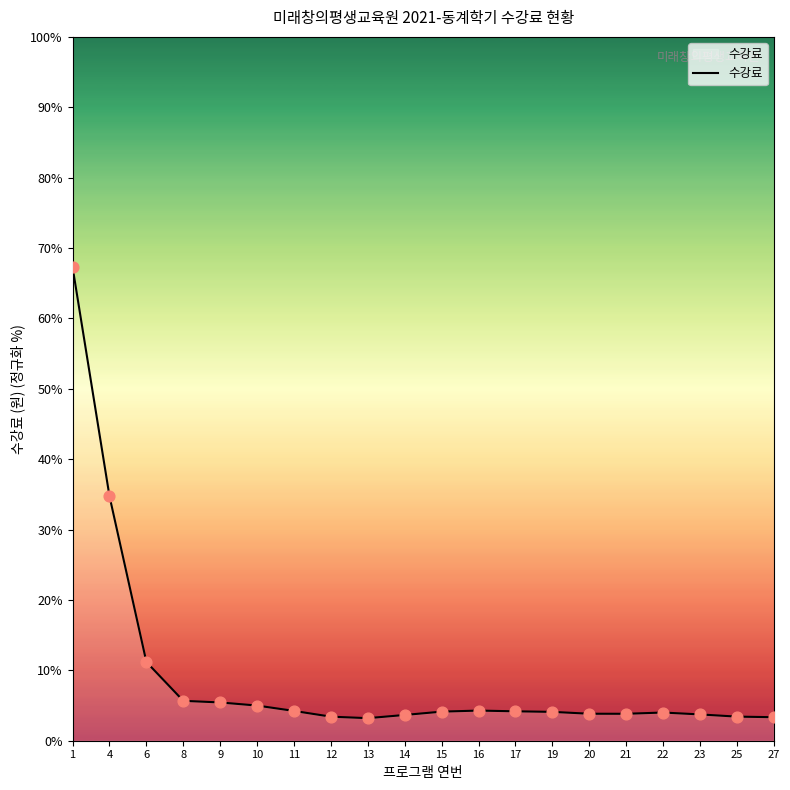

What is the change in value from 4 to 20?

-30.9